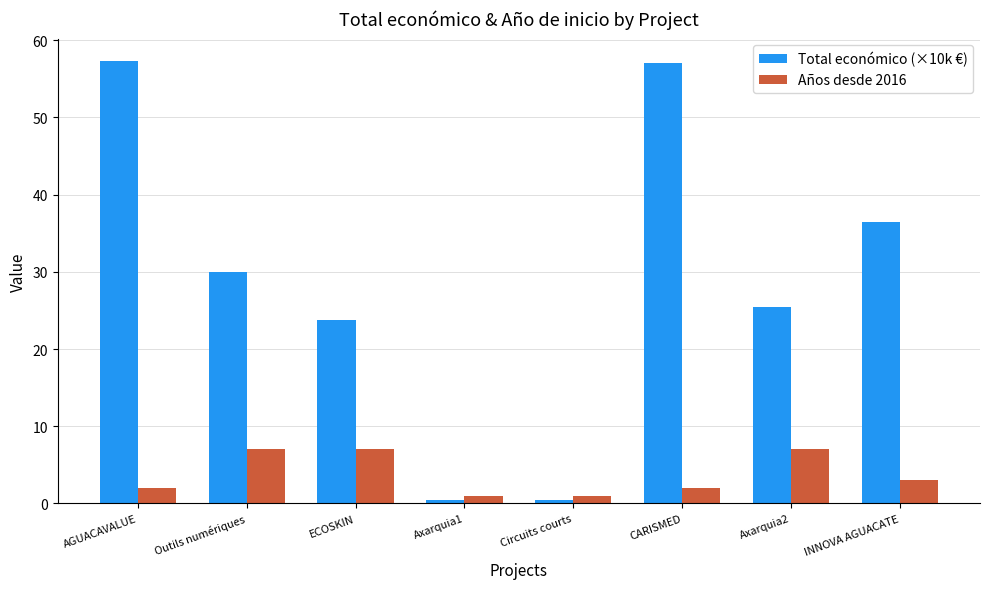

How many values in the Total económico (×10k €) series exceed 29?

4